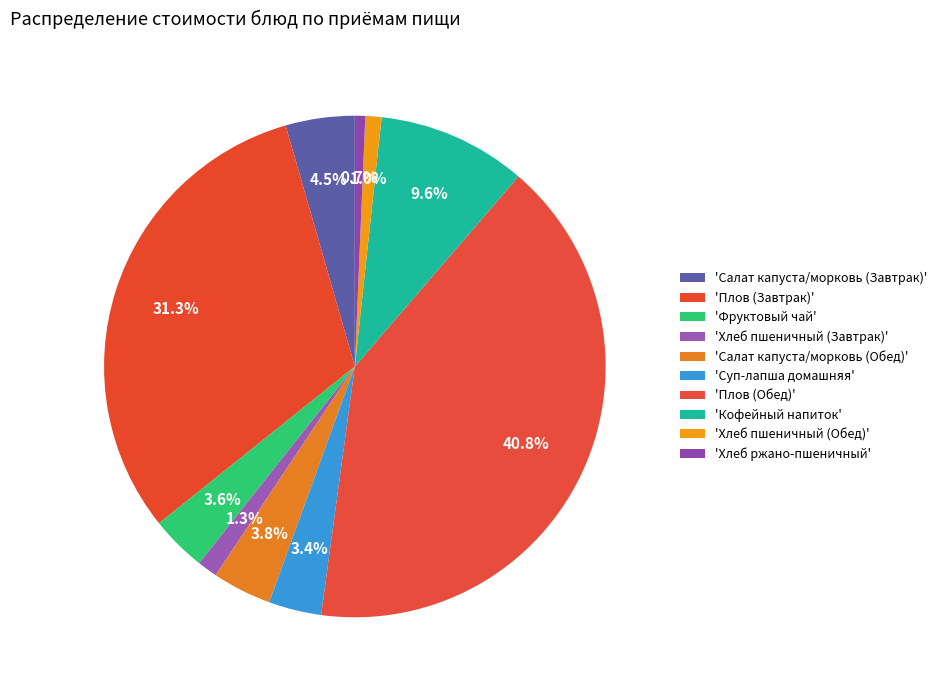

How many slices are in this pie chart?

10